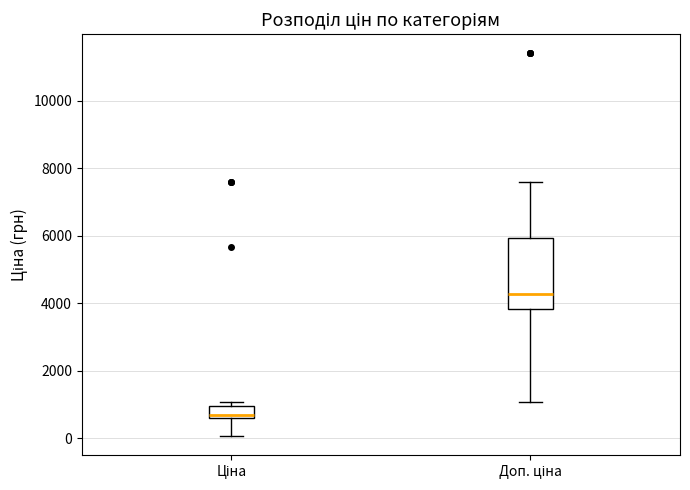

Where does the lower whisker of the box for Ціна end on the y-axis? The values are not printed on the chart, so give them approximately, as read against the axis.

0